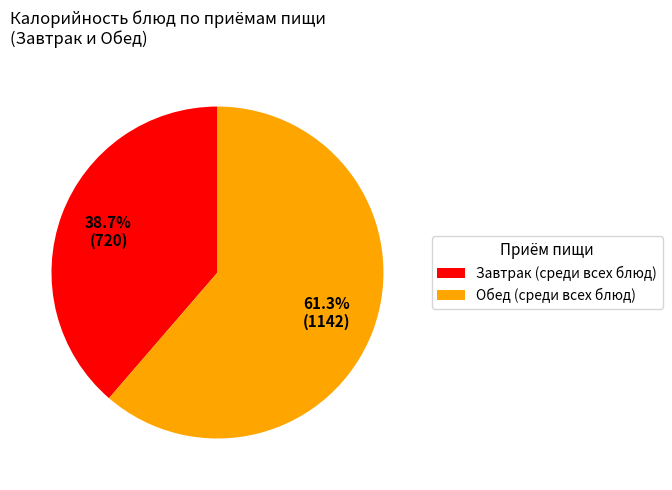

Rank the categories by value from lowest to highest.

Завтрак (среди всех блюд), Обед (среди всех блюд)